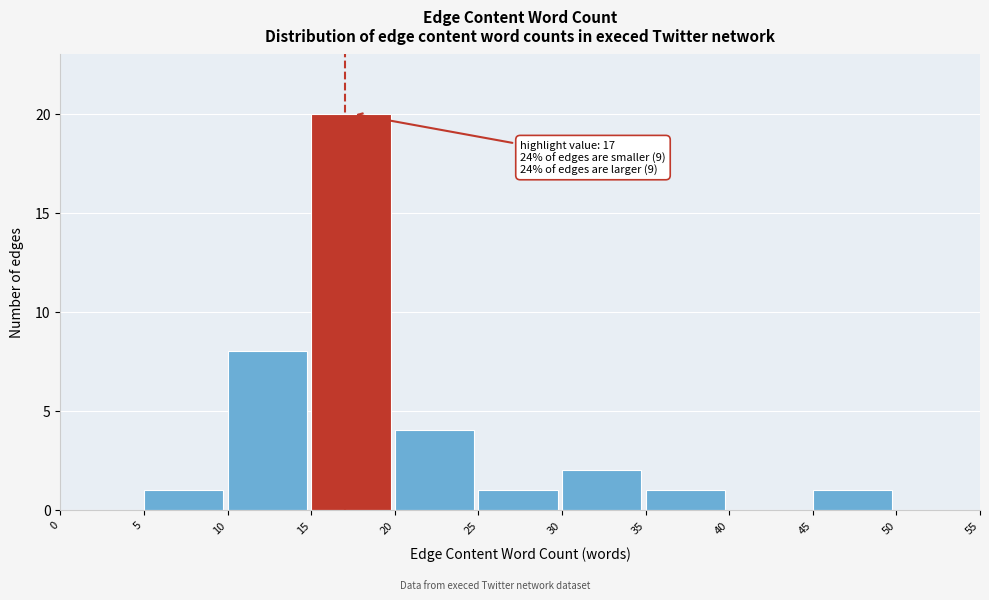

Which range on the x-axis has the tallest bar?

15 to 20